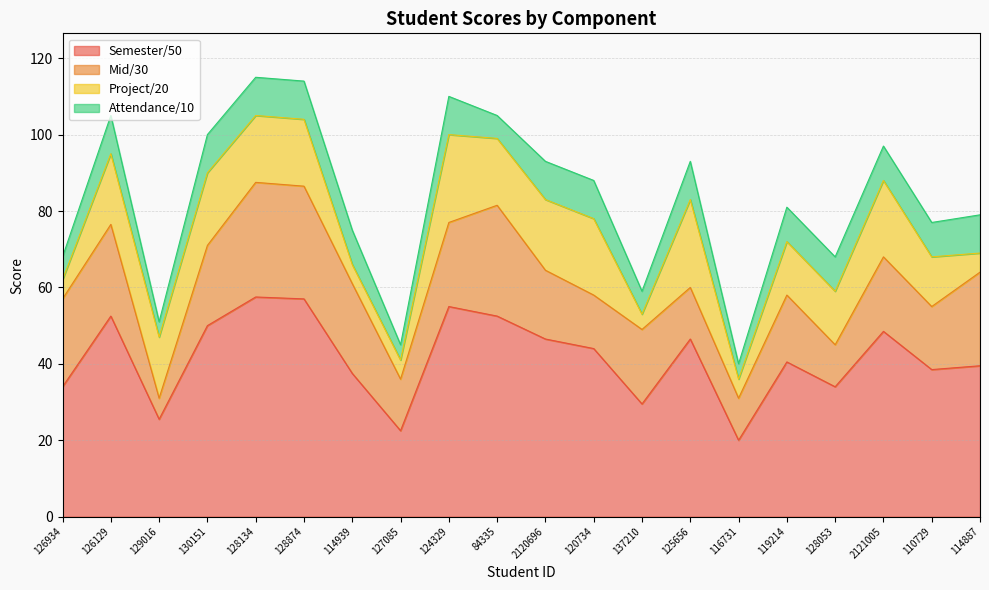

True or false: Attendance/10 has a value of 15.8 at 128053.

False